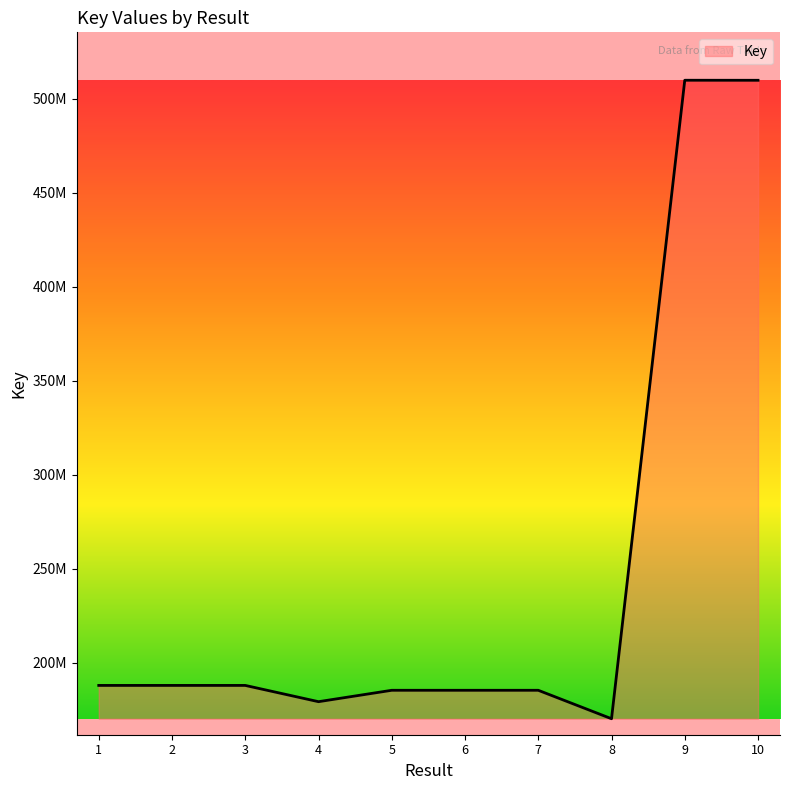

What is the value of the 4th point from the left?

179194085